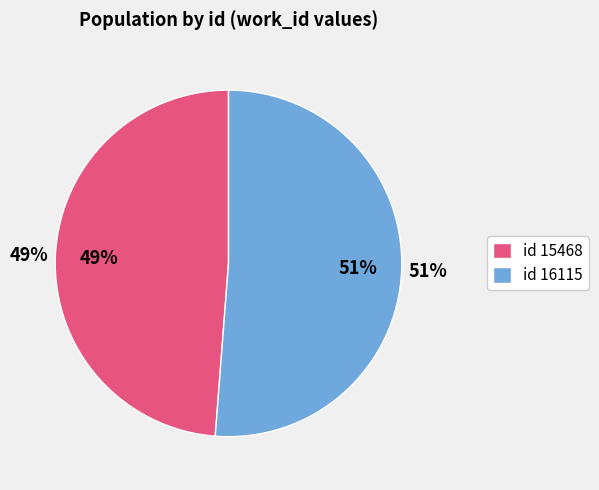

What is the total percentage of 15468 and 16115?

100.0%